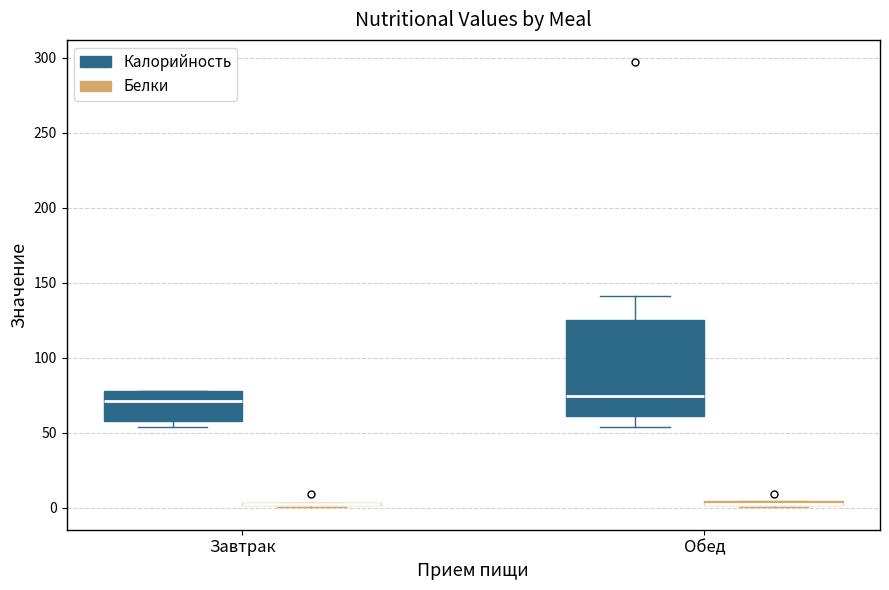

Where is the lower edge of the box for Обед (Белки) on the y-axis? The values are not printed on the chart, so give them approximately, as read against the axis.

0